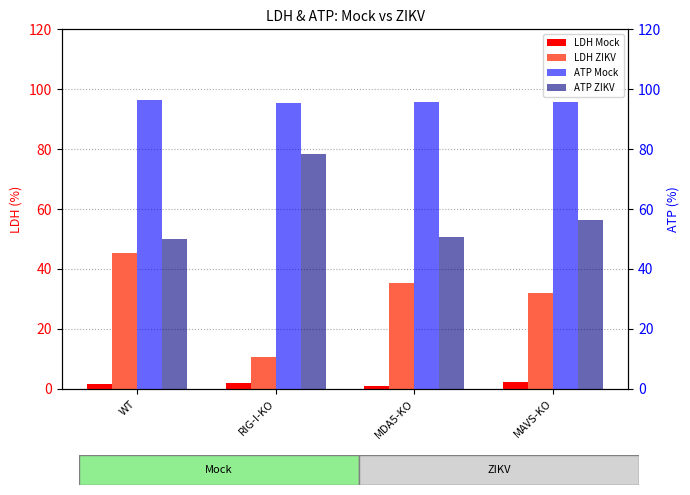

What is the difference between the ATP ZIKV values at RIG-I-KO and WT?

28.4